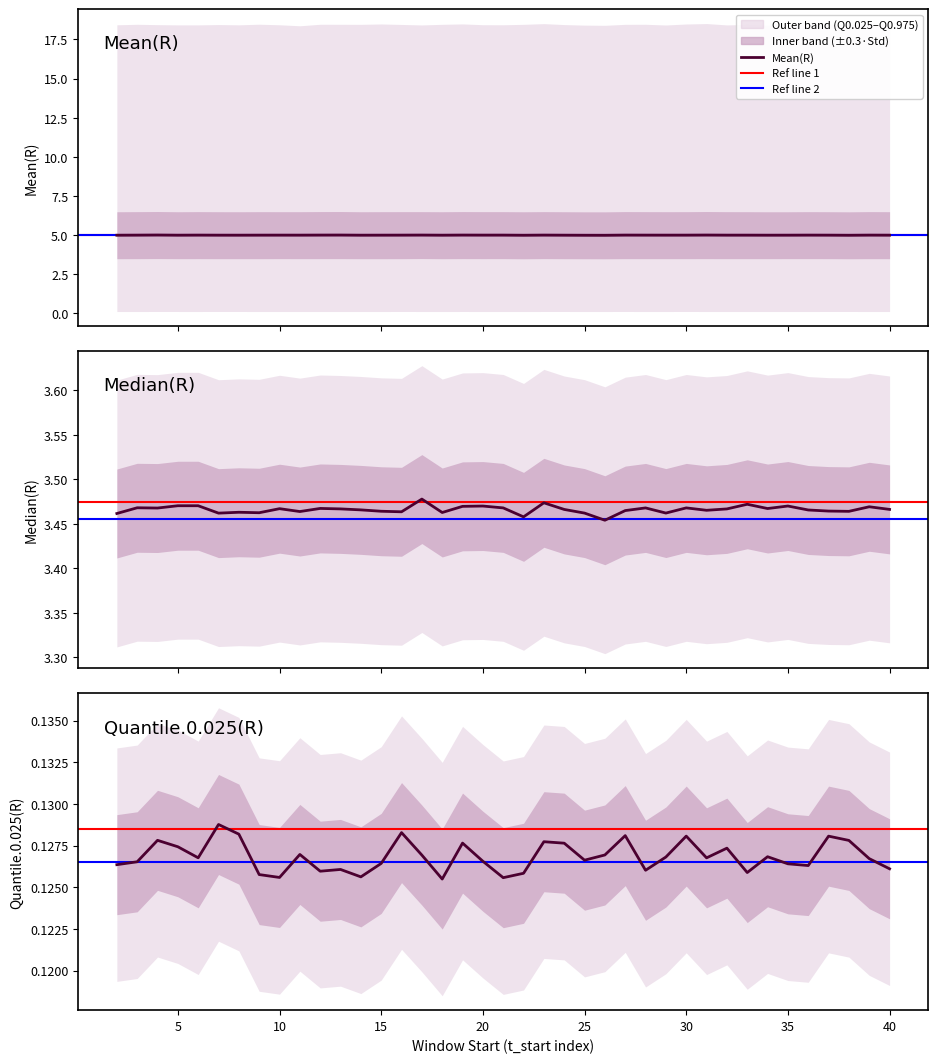

Reading left to right, what are all the values shown in this chart?

Mean(R): 5.0	5.0	5.0	5.0	5.0	5.0	5.0	5.0	5.0	5.0	5.0	5.0	5.0	5.0	5.0	5.0	5.0	5.0	5.0	5.0	5.0	5.0	5.0	5.0	5.0	5.0	5.0	5.0	5.0	5.0	5.0	5.0	5.0	5.0	5.0	5.0	5.0	5.0	5.0
Median(R): 3.5	3.5	3.5	3.5	3.5	3.5	3.5	3.5	3.5	3.5	3.5	3.5	3.5	3.5	3.5	3.5	3.5	3.5	3.5	3.5	3.5	3.5	3.5	3.5	3.5	3.5	3.5	3.5	3.5	3.5	3.5	3.5	3.5	3.5	3.5	3.5	3.5	3.5	3.5
Quantile.0.025(R): 0.1	0.1	0.1	0.1	0.1	0.1	0.1	0.1	0.1	0.1	0.1	0.1	0.1	0.1	0.1	0.1	0.1	0.1	0.1	0.1	0.1	0.1	0.1	0.1	0.1	0.1	0.1	0.1	0.1	0.1	0.1	0.1	0.1	0.1	0.1	0.1	0.1	0.1	0.1